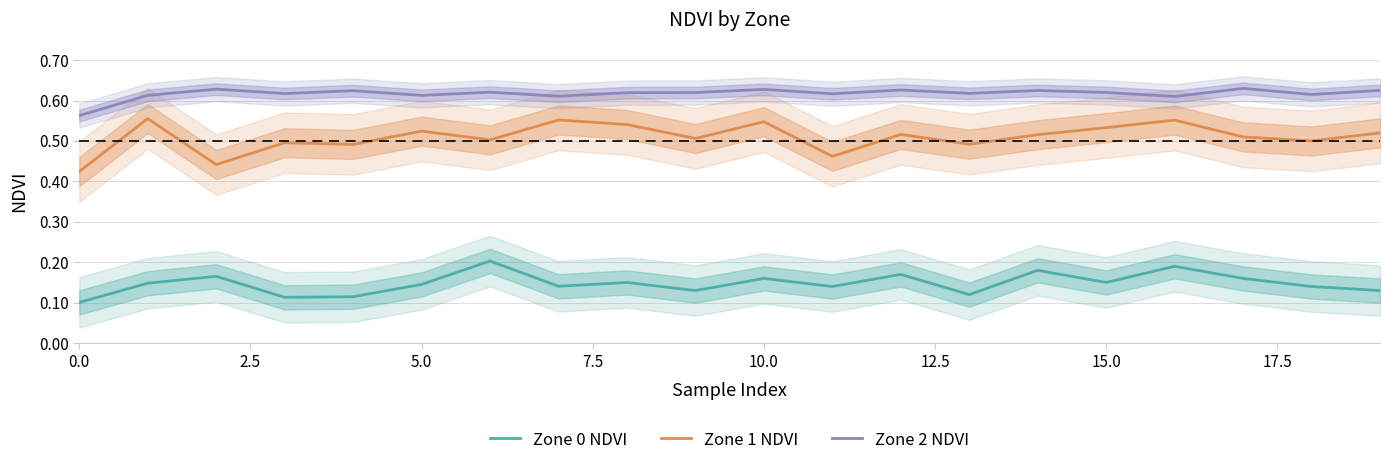

True or false: Zone 2 NDVI and Zone 0 NDVI cross at least once.

False